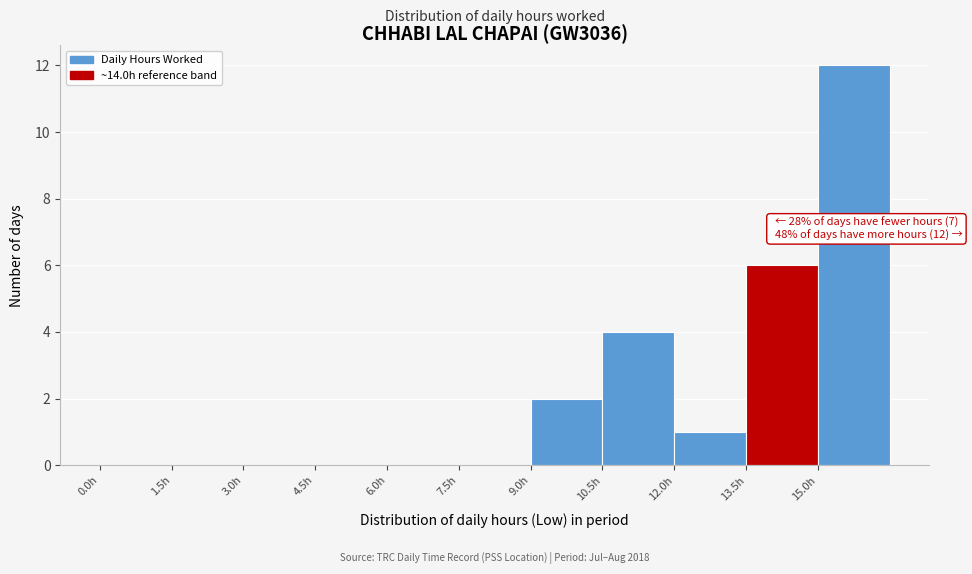

Over which range of the x-axis is the bar tallest?

15.0 to 16.5